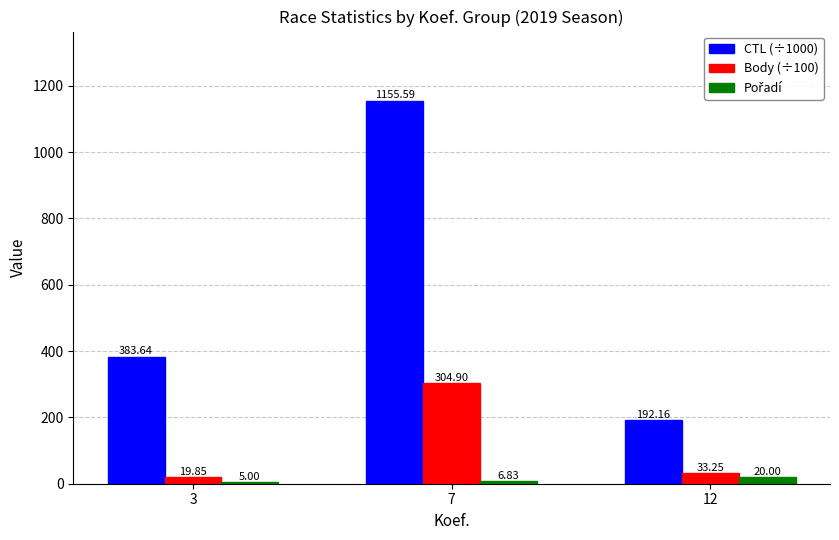

Which series has the largest total across all categories?

CTL (÷1000)